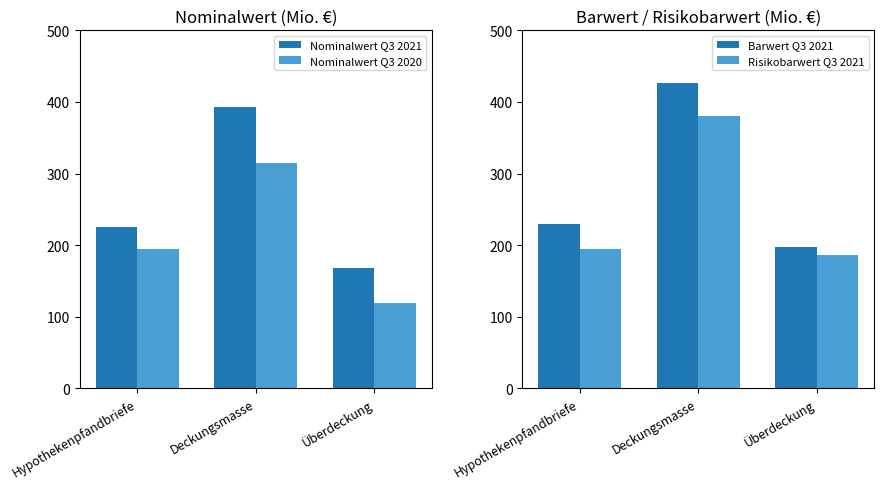

What is the sum of all Barwert Q3 2021 values?

853.0